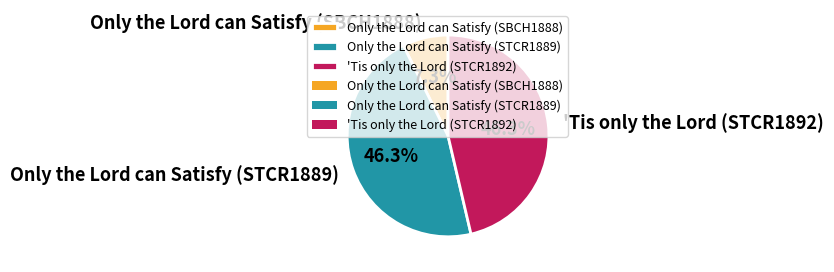

To the nearest percent, what is the difference between the largest and smallest slice percentages?

39%